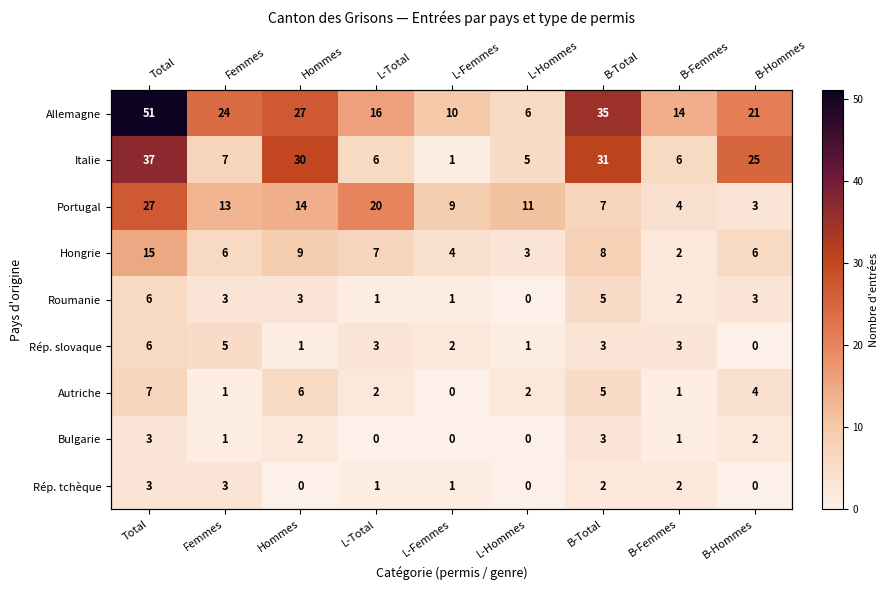

What is the average value of the Hongrie series?

7